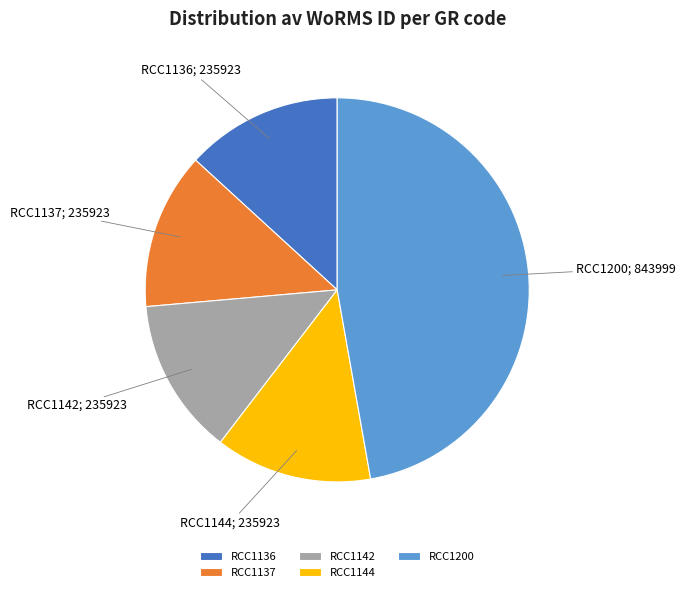

How many segments does this pie chart have?

5